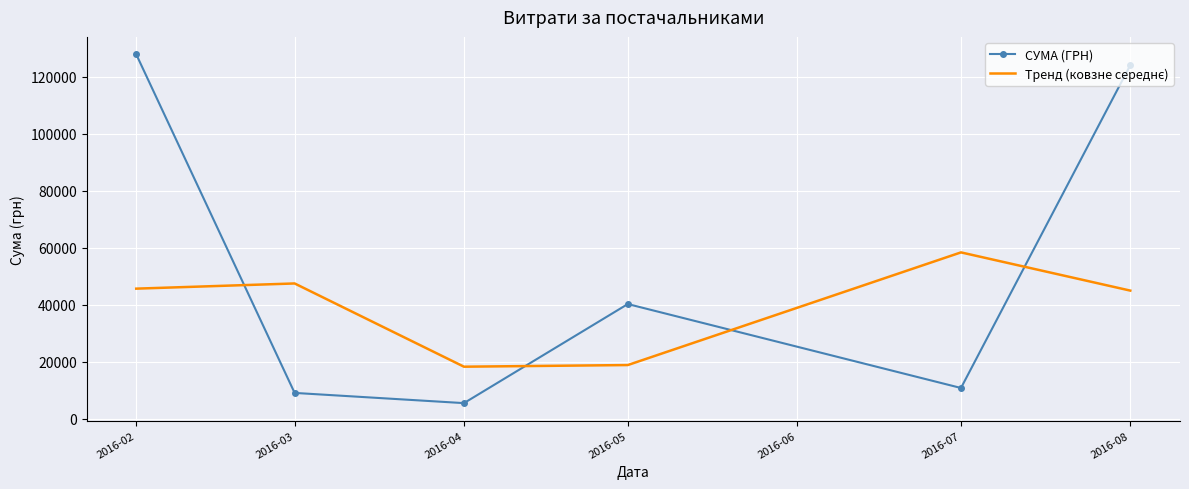

True or false: СУМА (ГРН) has more than 2 points higher than both neighbors.

False